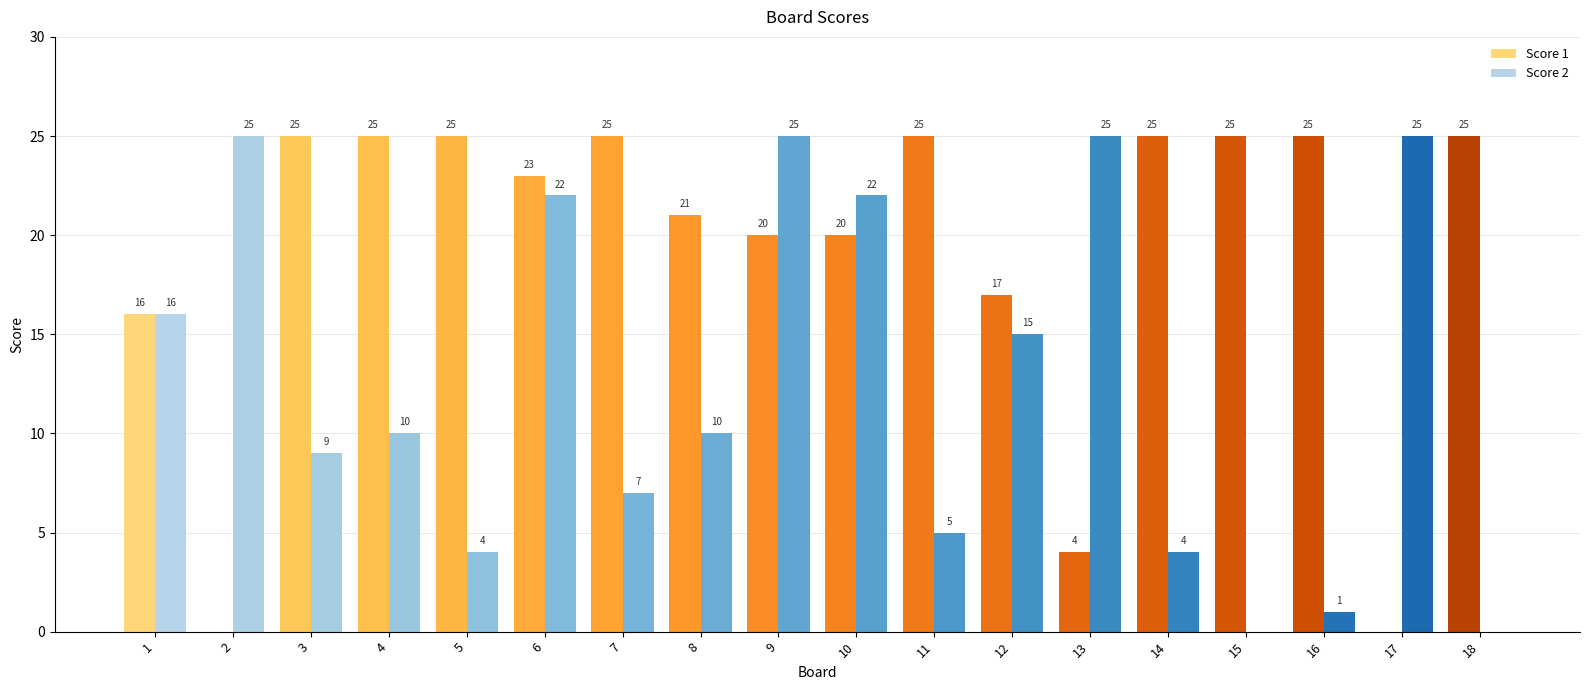

The Score 2 series shows 14 at 4. True or false?

False